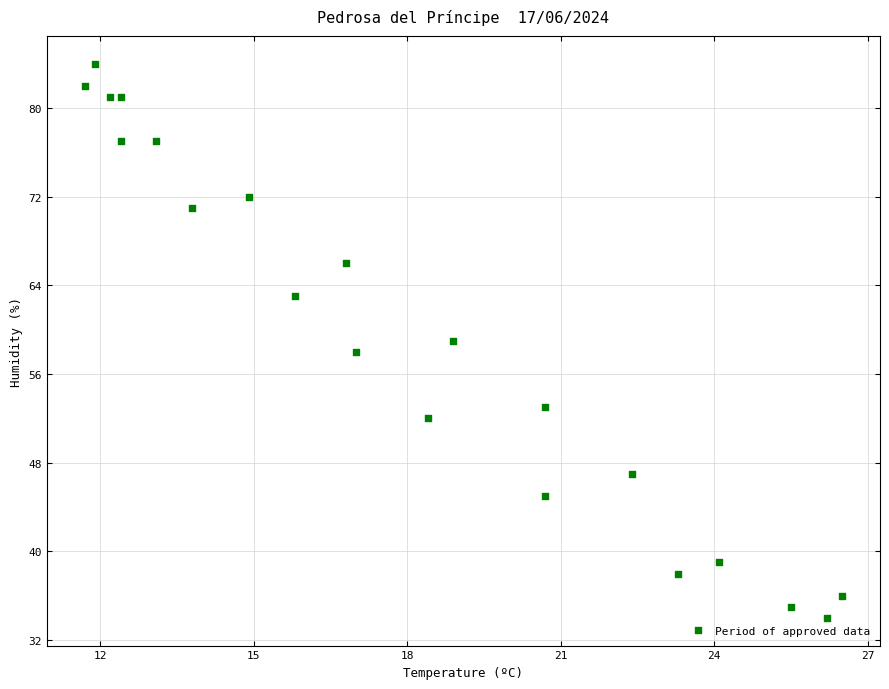

What is the range of Y values (max minus min)?

50